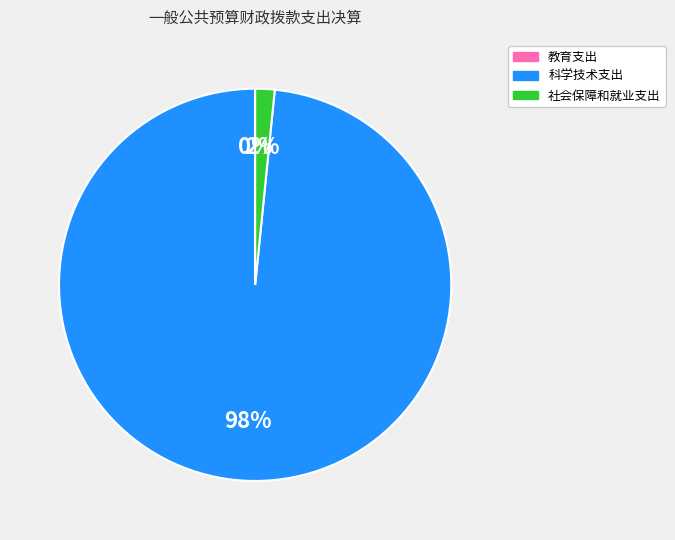

Is there any slice that represents more than half of the pie?

Yes